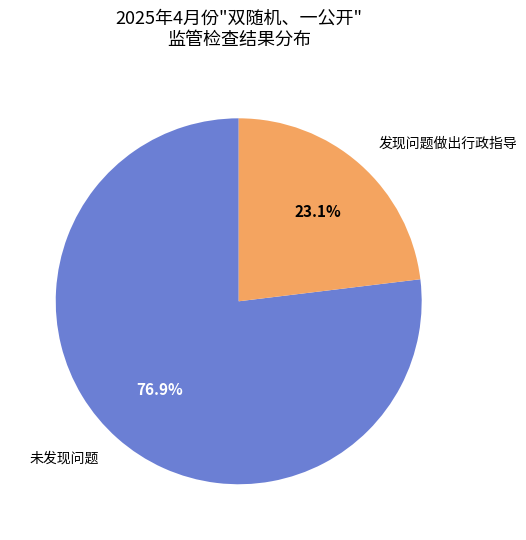

Count the number of slices in the pie.

2